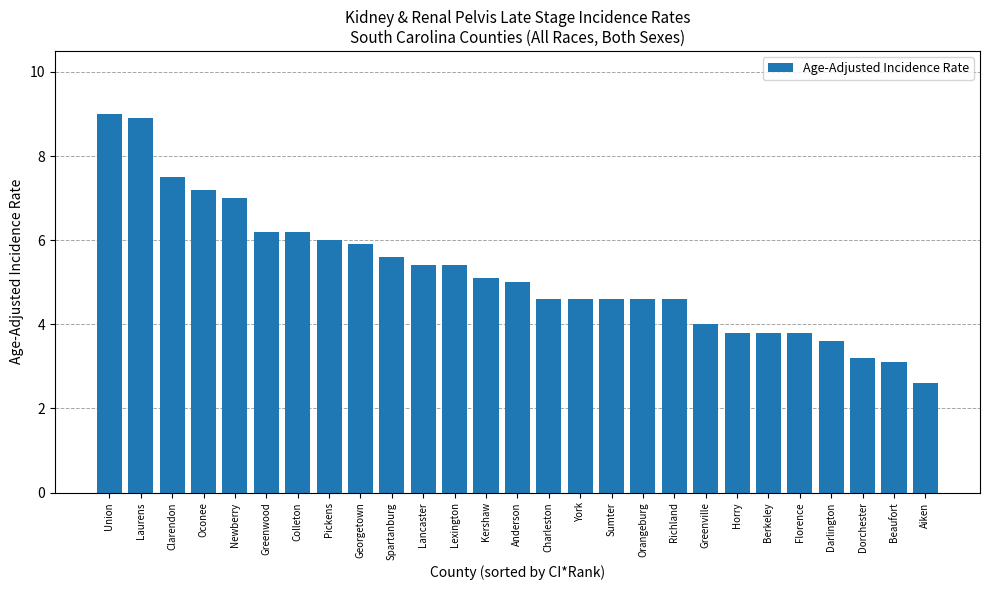

How many values are below 5?

13